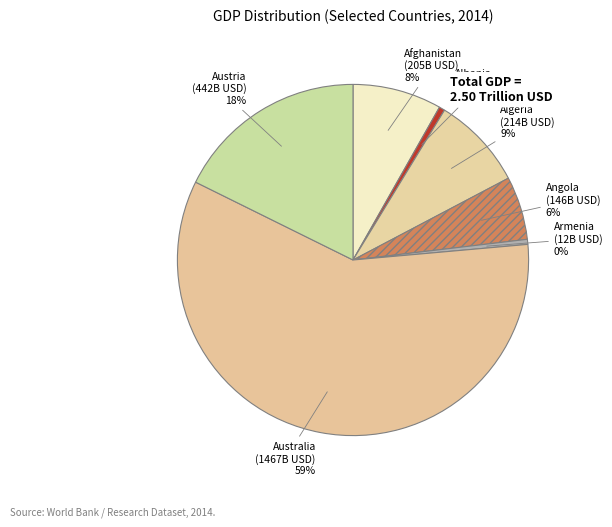

What percentage is the Afghanistan slice, to the nearest percent?

8%